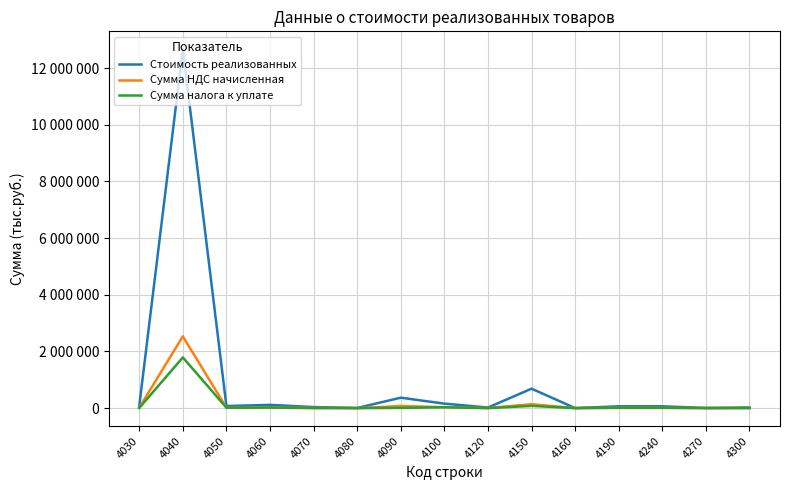

Does the chart display data point markers on the line(s)?

No